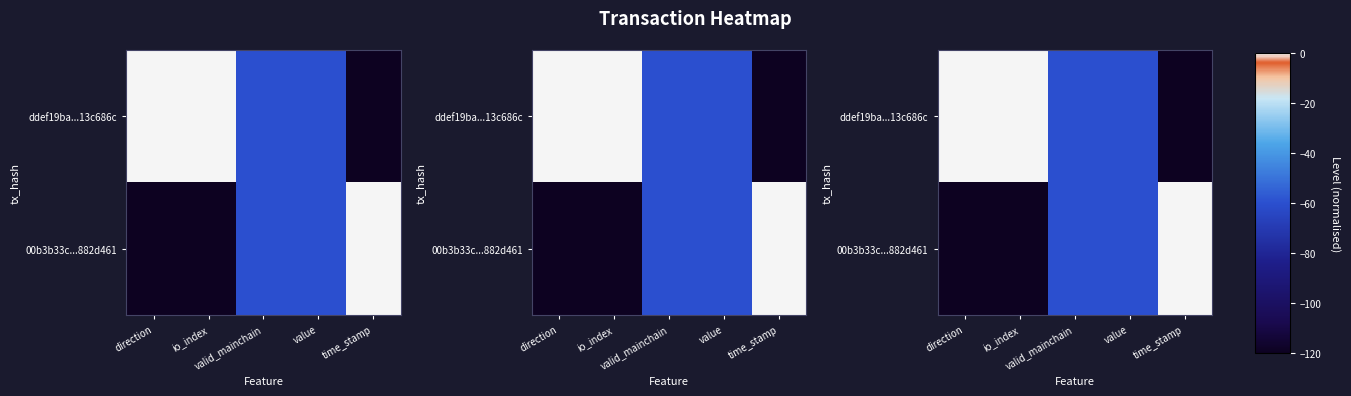

How many series are shown in this chart?

2